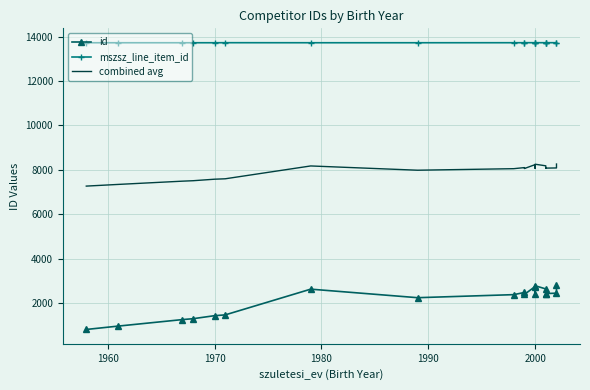

How many interior local peaks does the id series have?

4